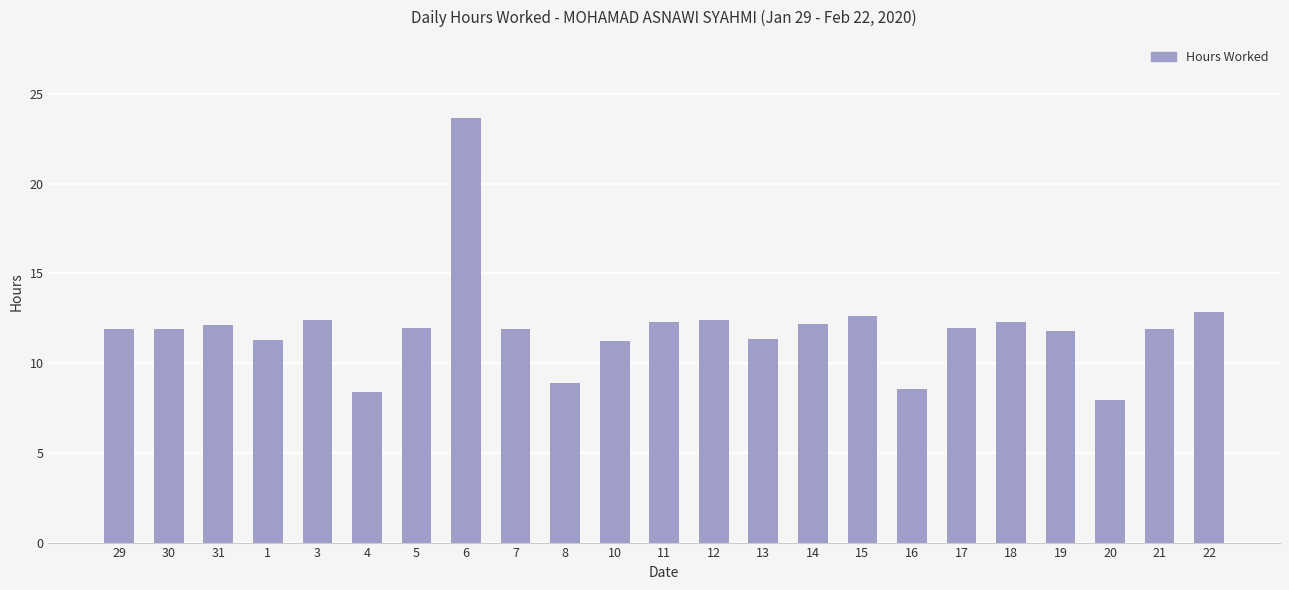

What is the label of the 13th bar from the left?

12